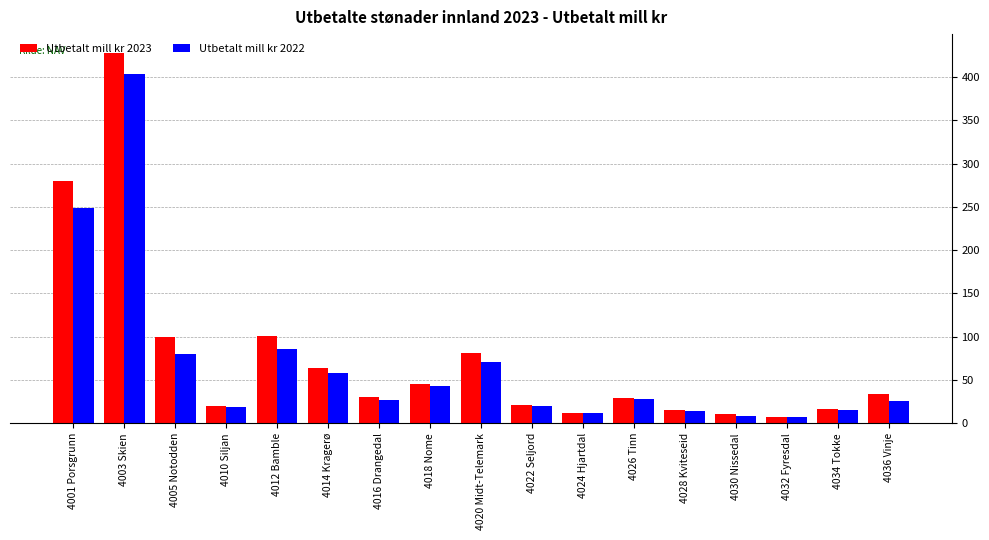

At 4003 Skien, list the series in order from smallest to largest.

Utbetalt mill kr 2022, Utbetalt mill kr 2023